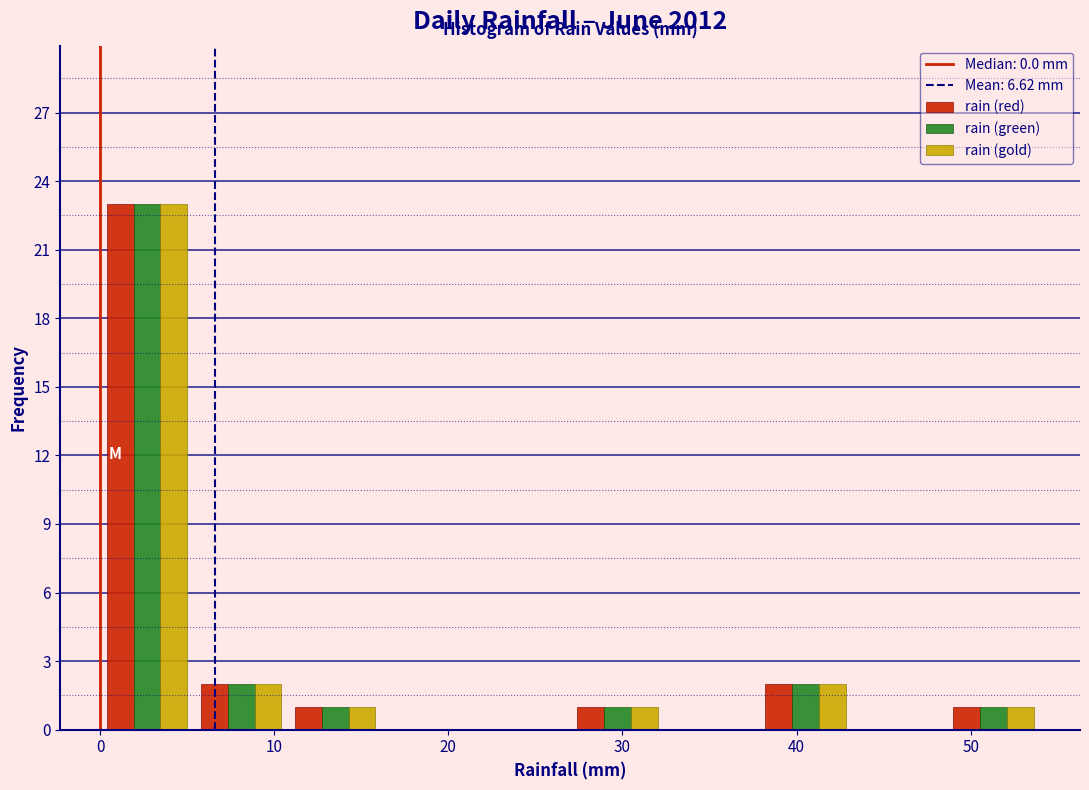

Reading left to right, transcribe this chart: for each range on the x-axis, give the height of each series' bar. Neither the bar edges nor the heights are printed on the chart, so give them approximately, as read against the axes.

0.0 to 5.4: rain (red)=23	rain (green)=23	rain (gold)=23
5.4 to 10.8: rain (red)=2	rain (green)=2	rain (gold)=2
10.8 to 16.2: rain (red)=1	rain (green)=1	rain (gold)=1
16.2 to 21.6: rain (red)=0	rain (green)=0	rain (gold)=0
21.6 to 27.0: rain (red)=0	rain (green)=0	rain (gold)=0
27.0 to 32.4: rain (red)=1	rain (green)=1	rain (gold)=1
32.4 to 37.8: rain (red)=0	rain (green)=0	rain (gold)=0
37.8 to 43.2: rain (red)=2	rain (green)=2	rain (gold)=2
43.2 to 48.6: rain (red)=0	rain (green)=0	rain (gold)=0
48.6 to 54.0: rain (red)=1	rain (green)=1	rain (gold)=1